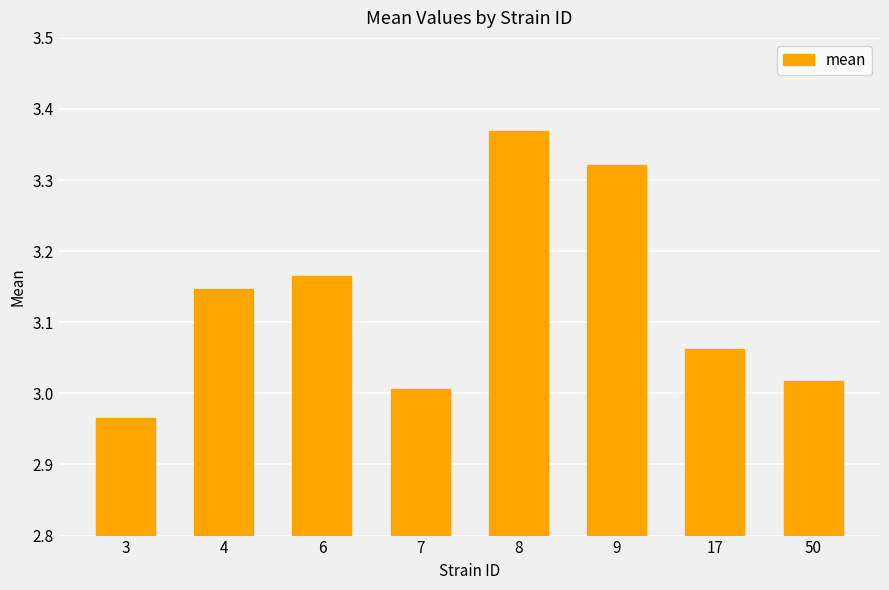

List the labels in order of value, largest first.

8, 9, 6, 4, 17, 50, 7, 3